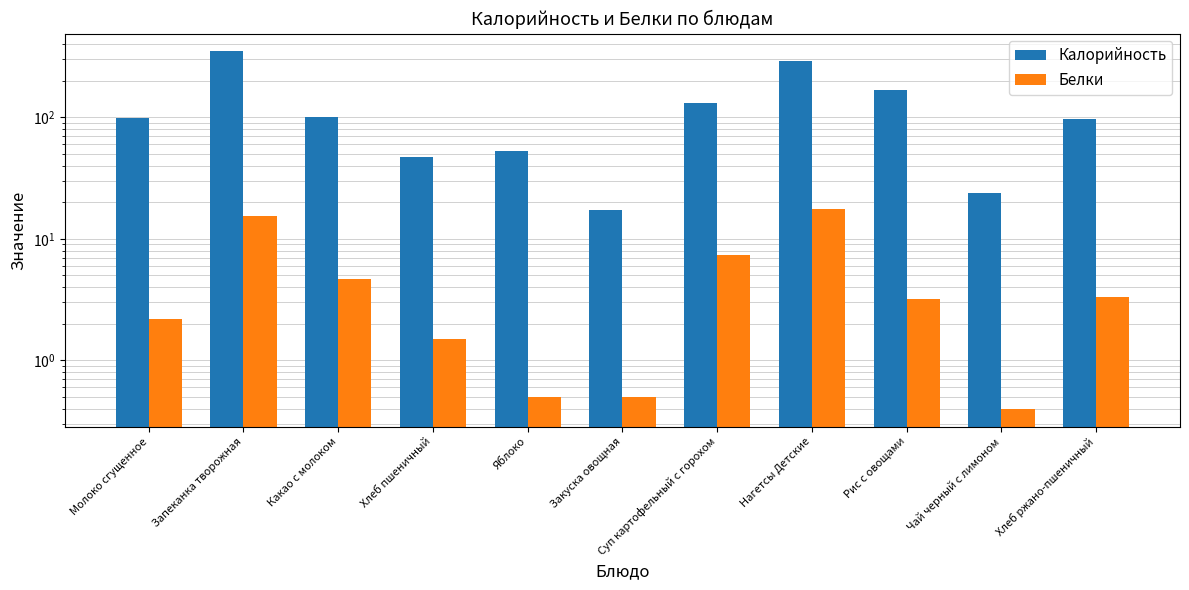

Reading right to left, what are all the values shown in this chart?

Калорийность: Хлеб ржано-пшеничный=97.8	Чай черный с лимоном=23.7	Рис с овощами=167.8	Нагетсы Детские=293.0	Суп картофельный с горохом=131.9	Закуска овощная=17.2	Яблоко=53.3	Хлеб пшеничный=46.9	Какао с молоком=100.4	Запеканка творожная=348.6	Молоко сгущенное=98.2
Белки: Хлеб ржано-пшеничный=3.3	Чай черный с лимоном=0.4	Рис с овощами=3.2	Нагетсы Детские=17.7	Суп картофельный с горохом=7.3	Закуска овощная=0.5	Яблоко=0.5	Хлеб пшеничный=1.5	Какао с молоком=4.7	Запеканка творожная=15.5	Молоко сгущенное=2.2